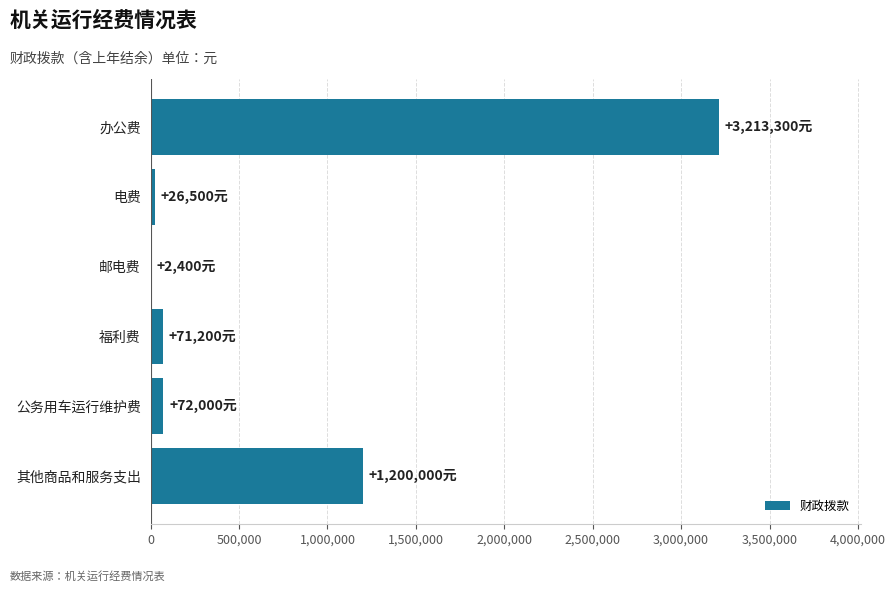

What is the approximate value at 其他商品和服务支出?

1200000